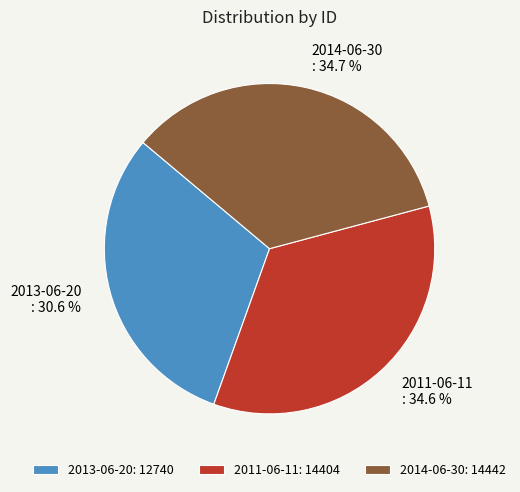

To the nearest percent, what is the average slice percentage?

33%